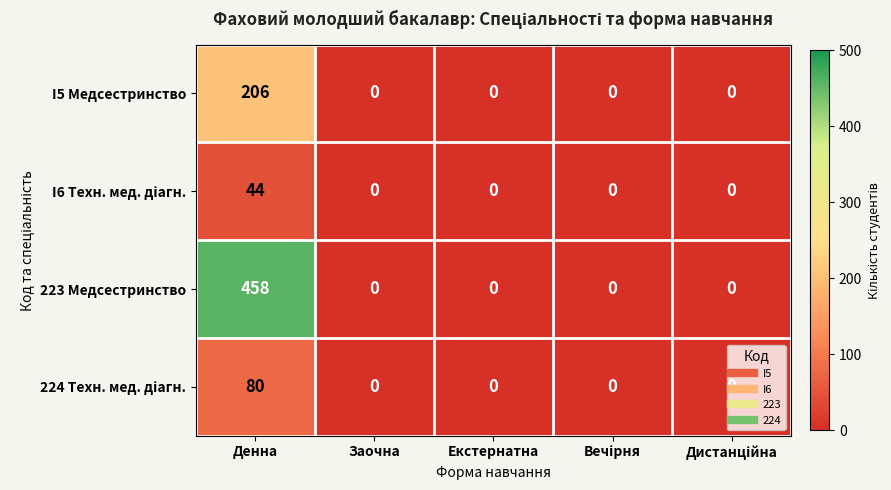

What is the average value of the 223 Медсестринство series?

92